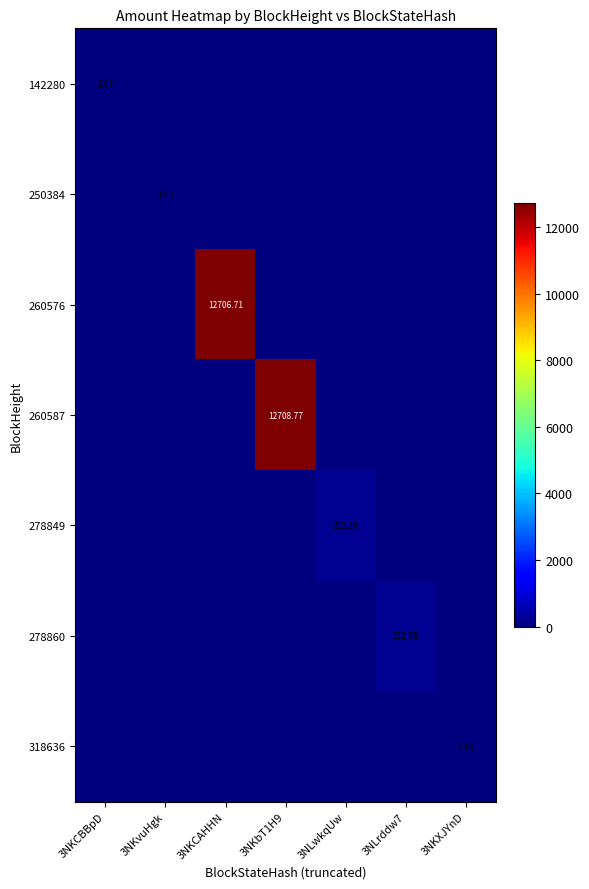

What is the maximum value for 142280?

2.1